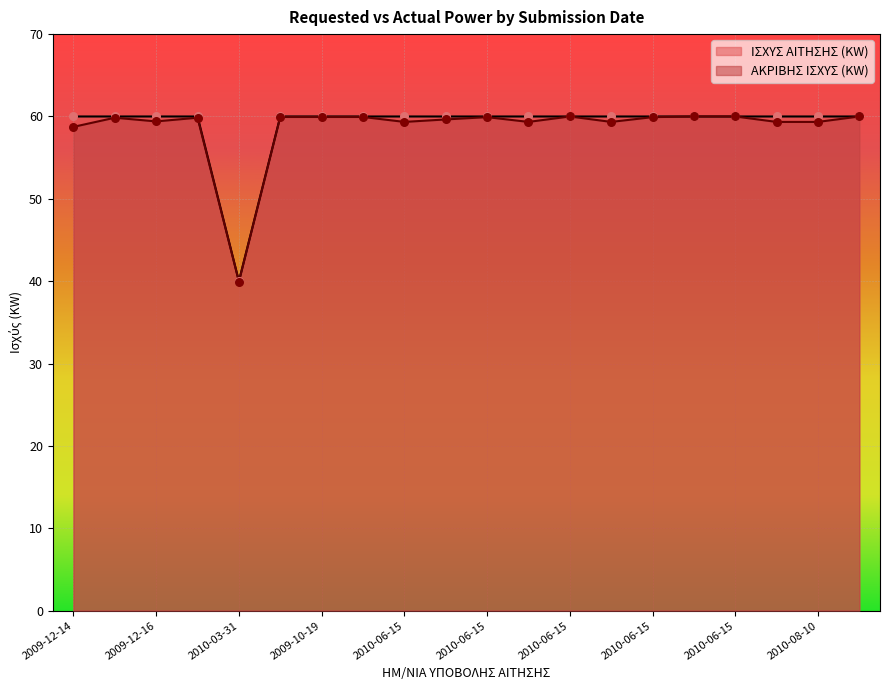

At how many categories does at least one series exceed 47?

19